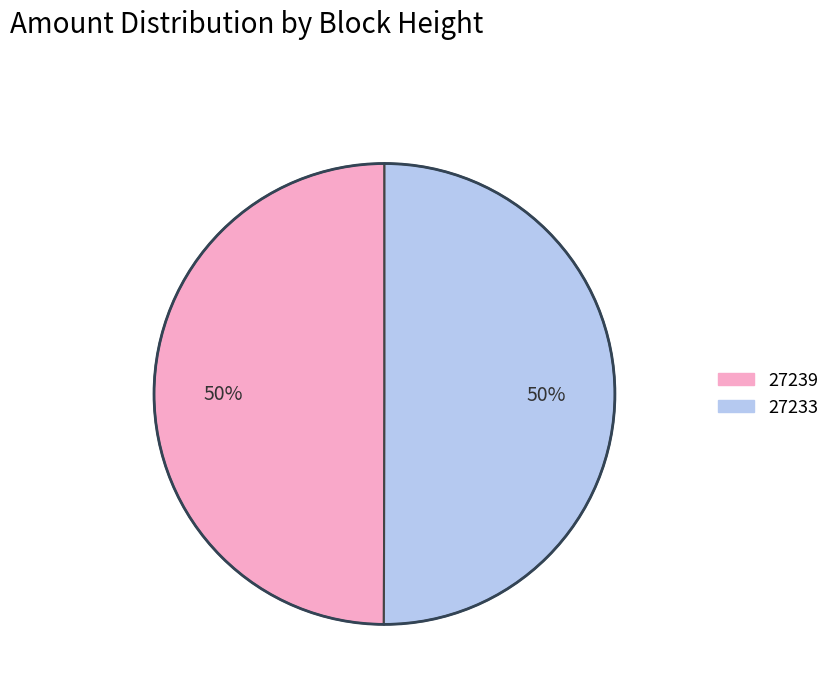

To the nearest percent, what is the average slice percentage?

50%